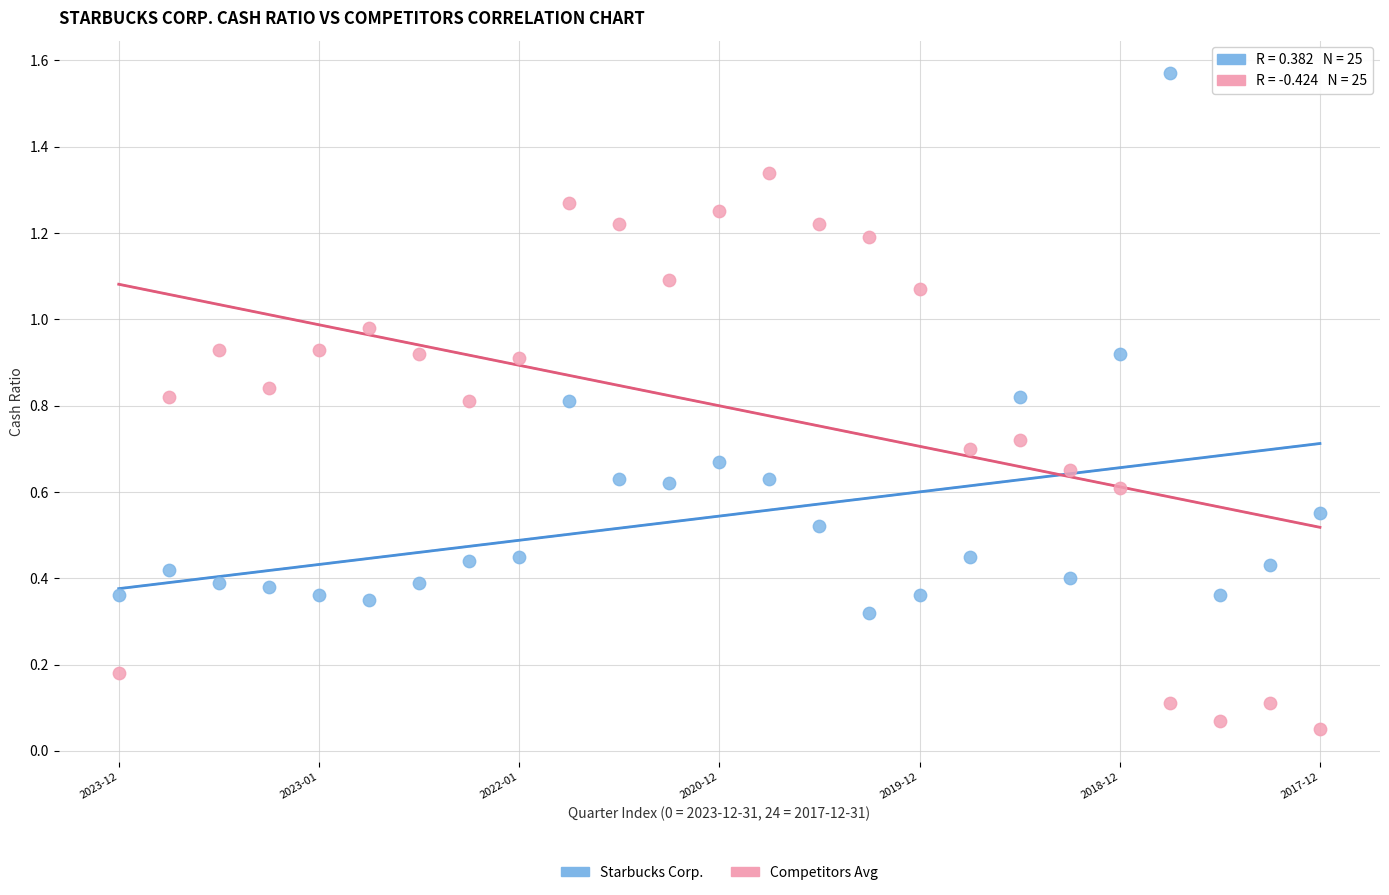

Which series reaches the minimum Y coordinate?

Competitors Avg